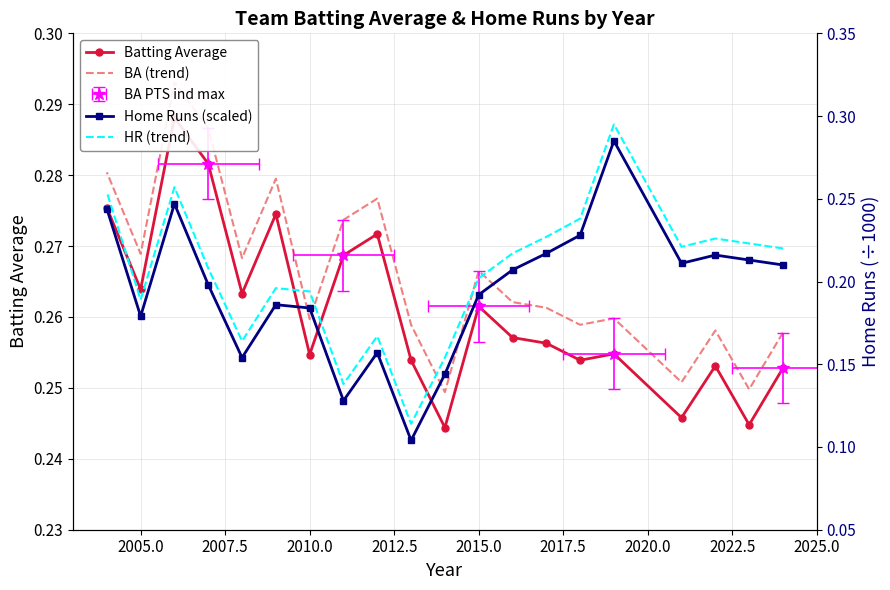

The value of BA (trend) at 10 is 0.2. True or false?

False